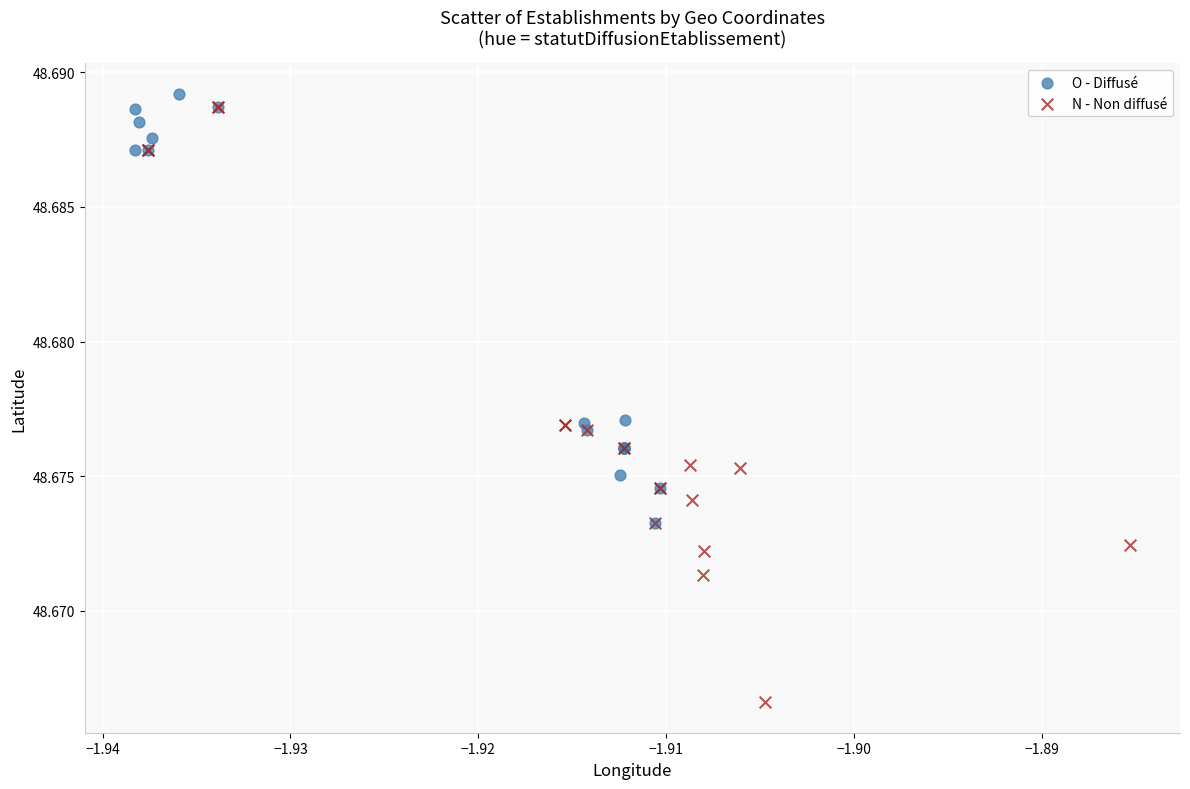

Which series has the largest Y range (max minus min)?

N - Non diffusé